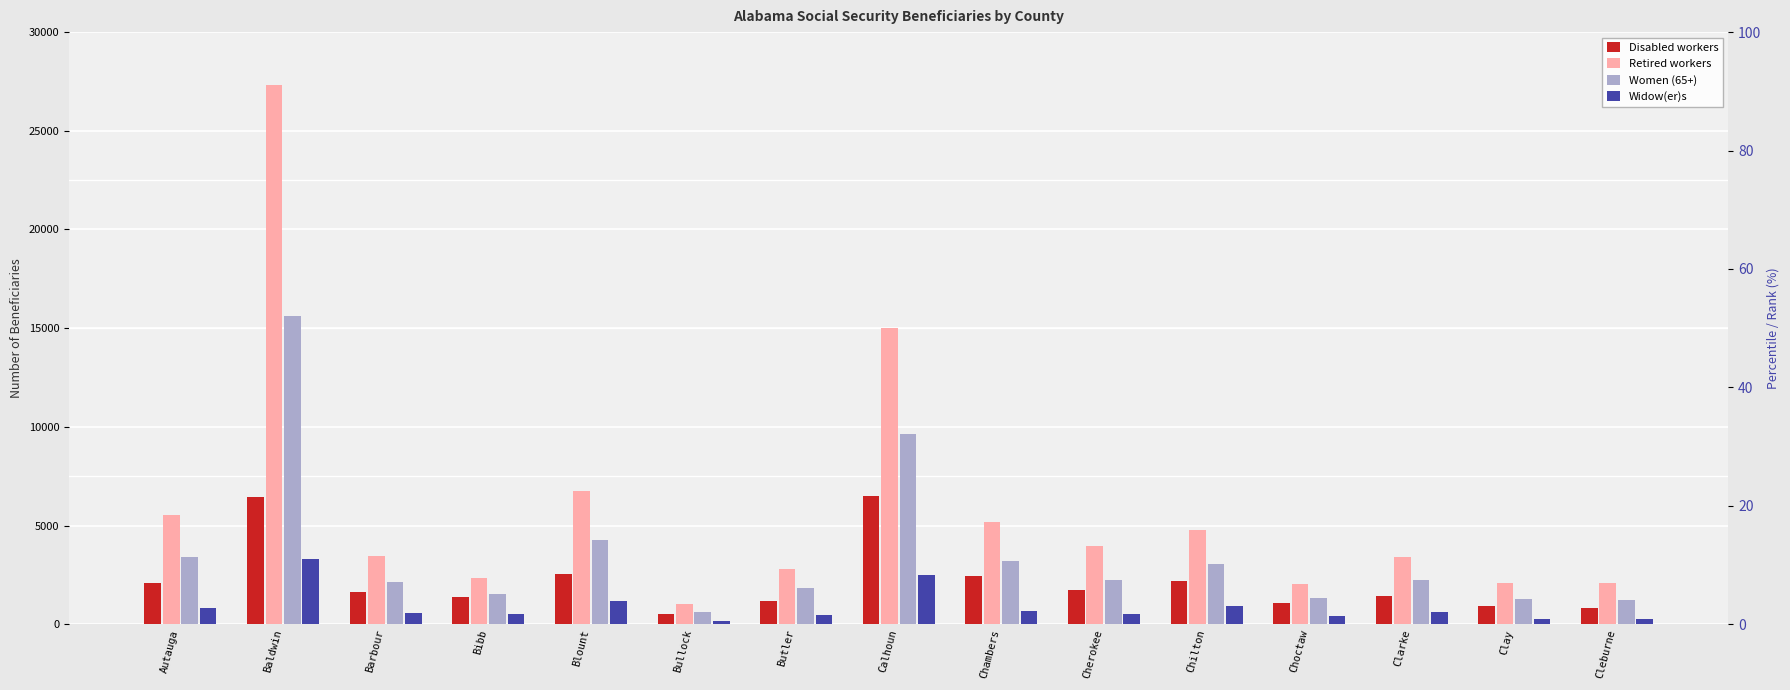

The value of Disabled workers at Bibb is 623. True or false?

False